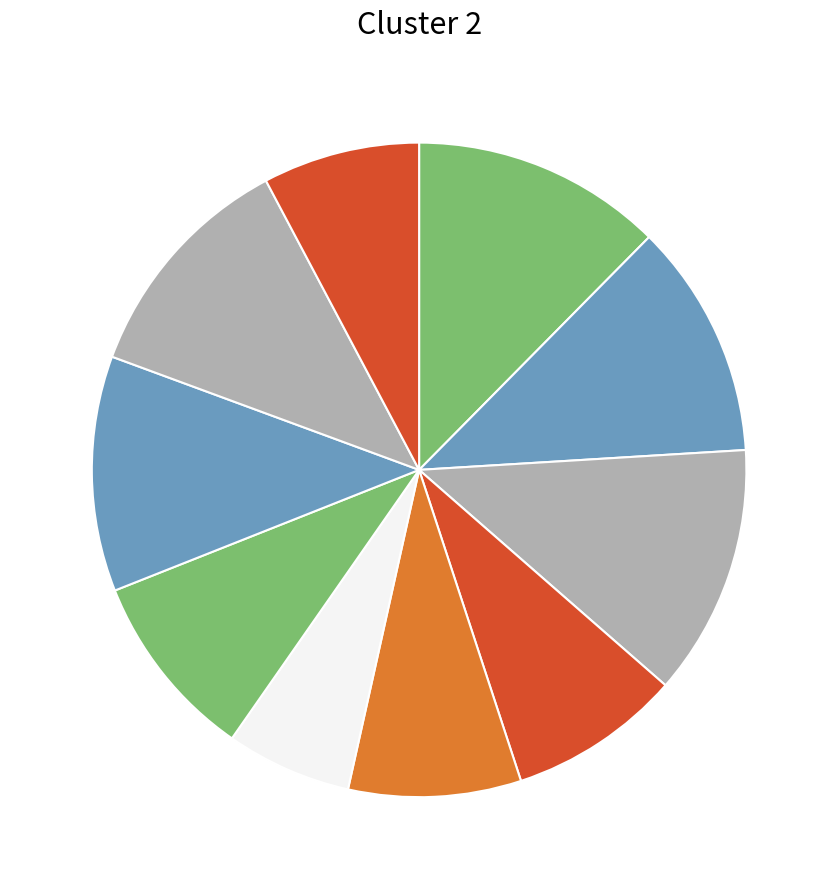

Count the number of slices in the pie.

10